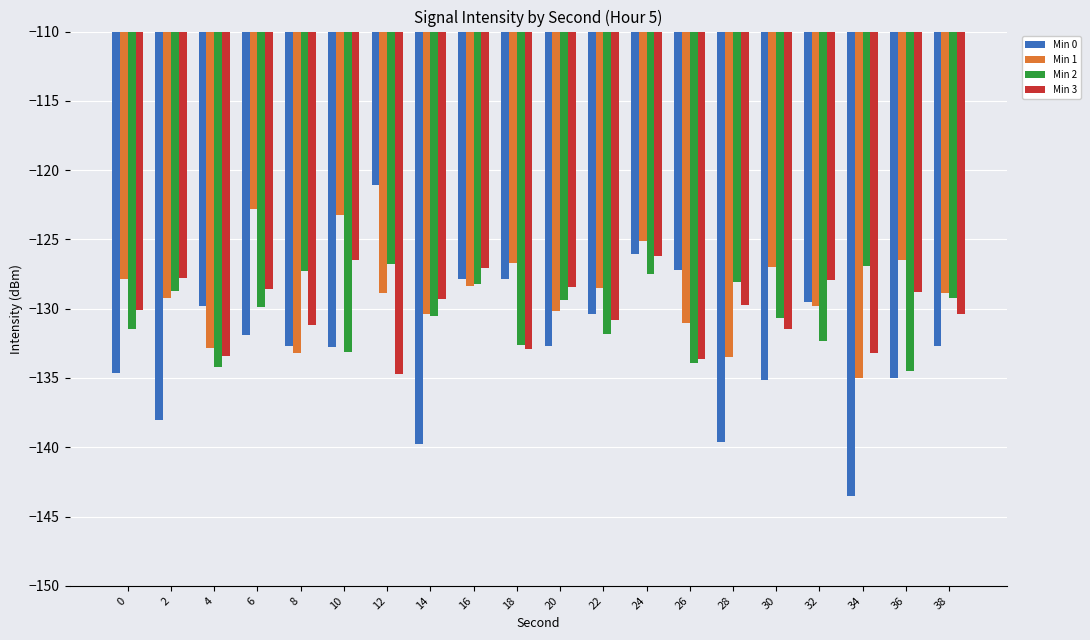

What is the value of the Min 1 bar at the 20th from the left?

-128.9